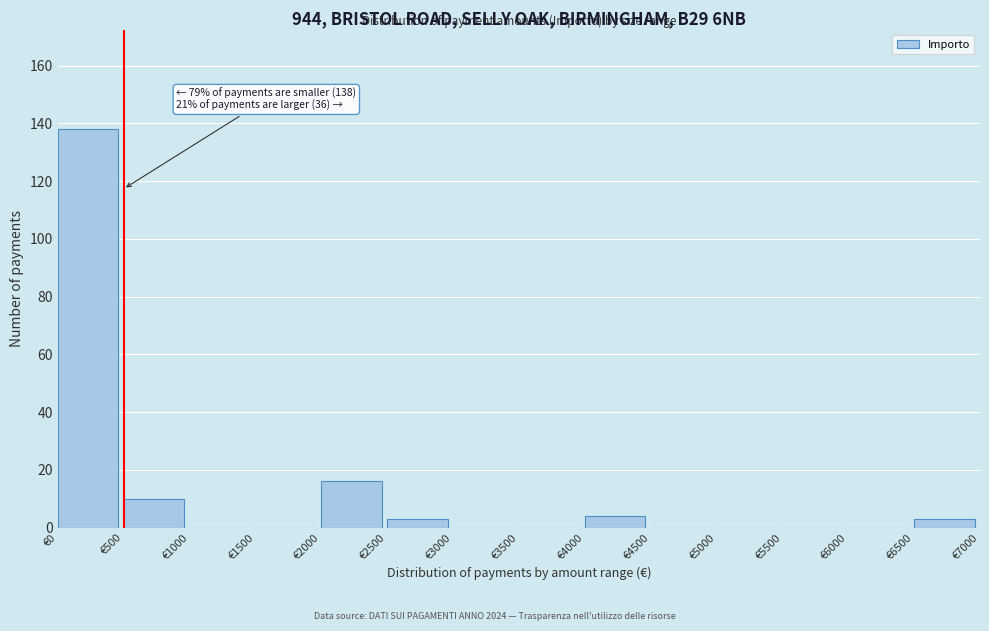

Which range on the x-axis has the tallest bar?

0 to 500